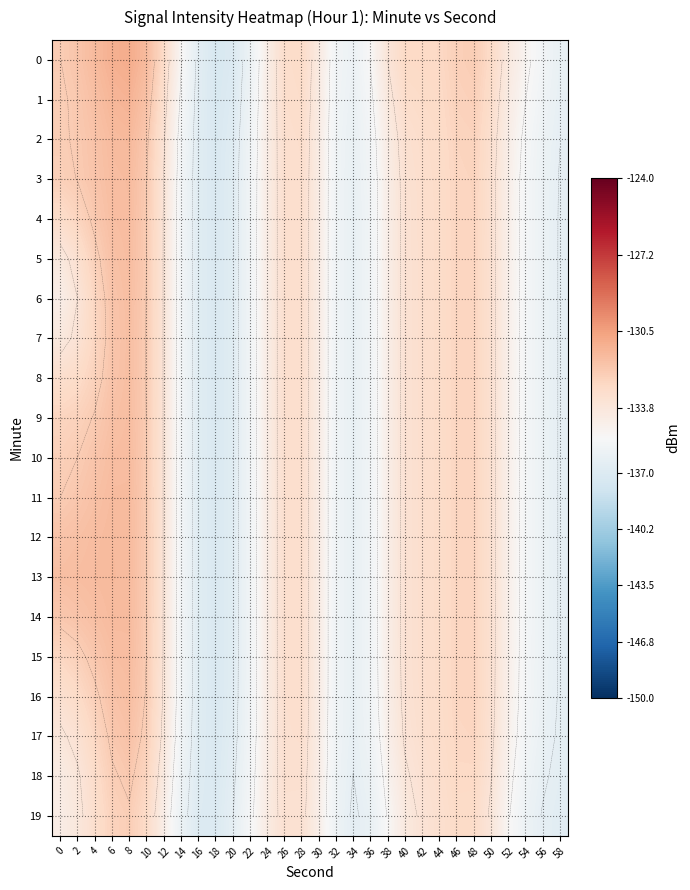

What value does the 19 series have at 46?

-132.9